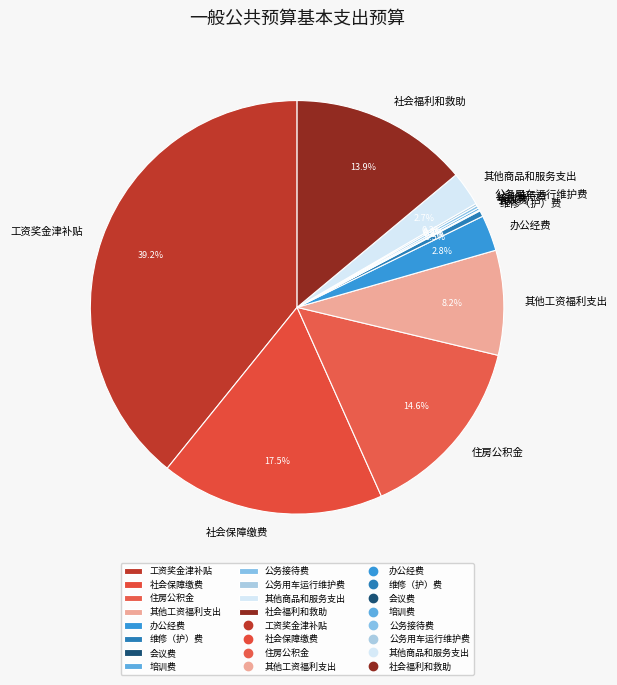

Between 社会福利和救助 and 办公经费, which is larger?

社会福利和救助